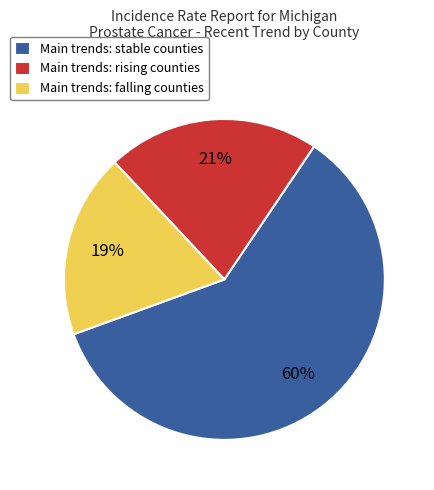

What is the ratio of the value at Main trends: stable counties to the value at Main trends: falling counties?

3.2